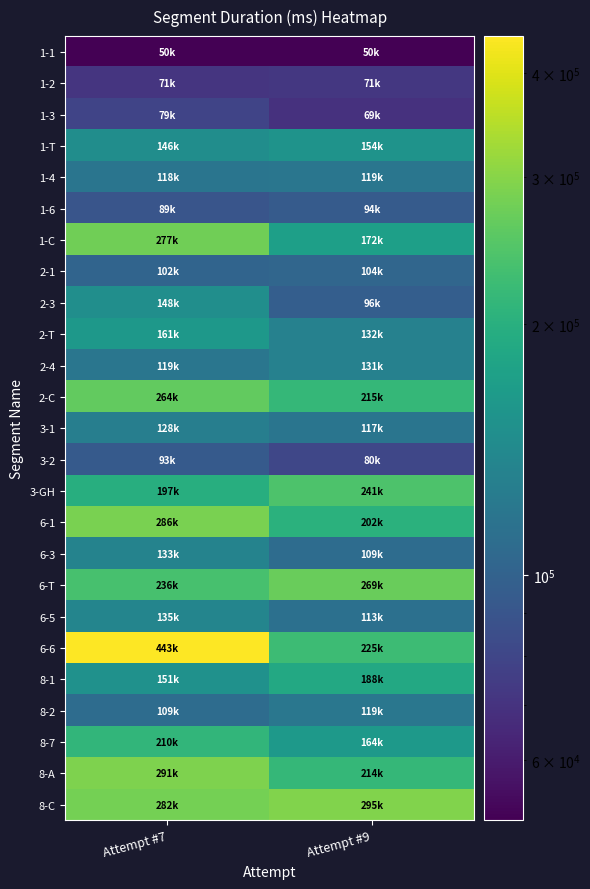

Which has a higher value, Attempt #9 or Attempt #7?

Attempt #9